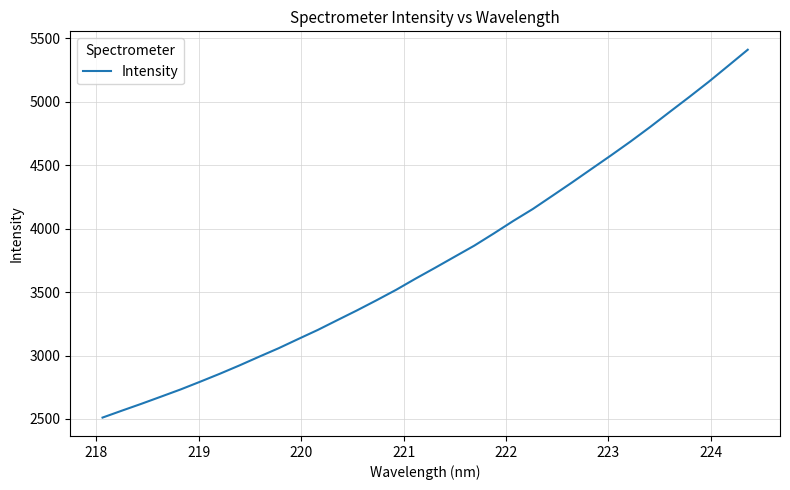

What is the greatest value displayed?

5411.4